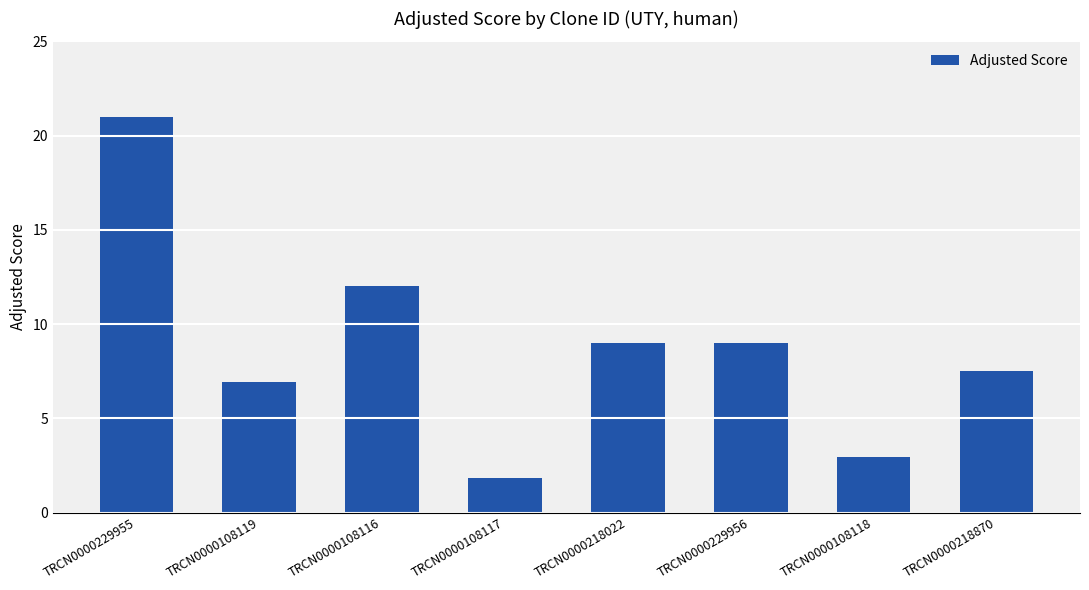

True or false: the data shows 12.0 at TRCN0000108116.

True